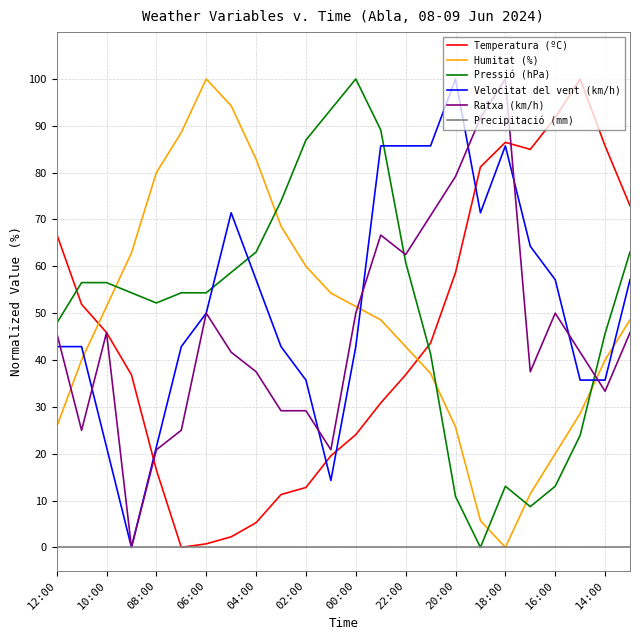

After their last crossing, which series has the higher values: Humitat (%) or Ratxa (km/h)?

Humitat (%)